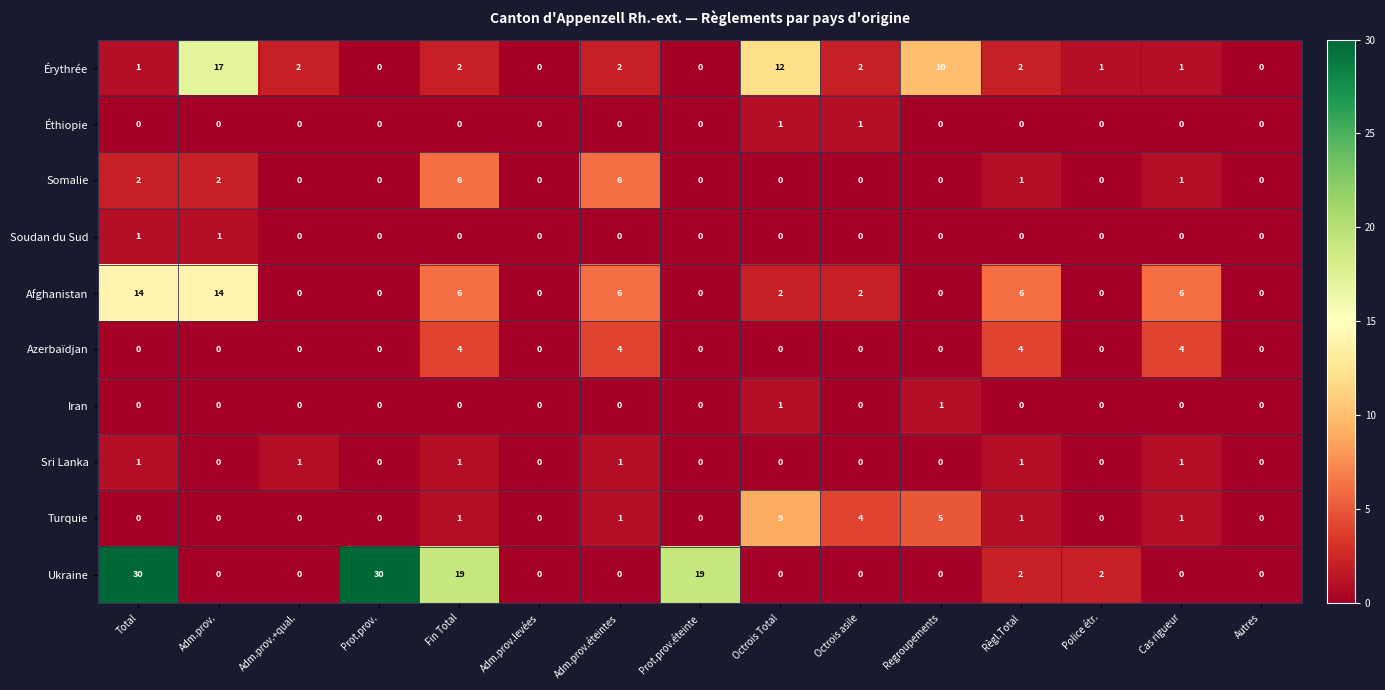

How many categories are shown in the chart?

15